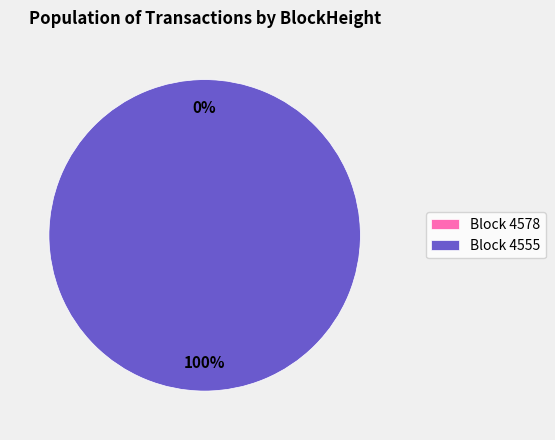

To the nearest percent, what percentage of the pie is 4555?

100%